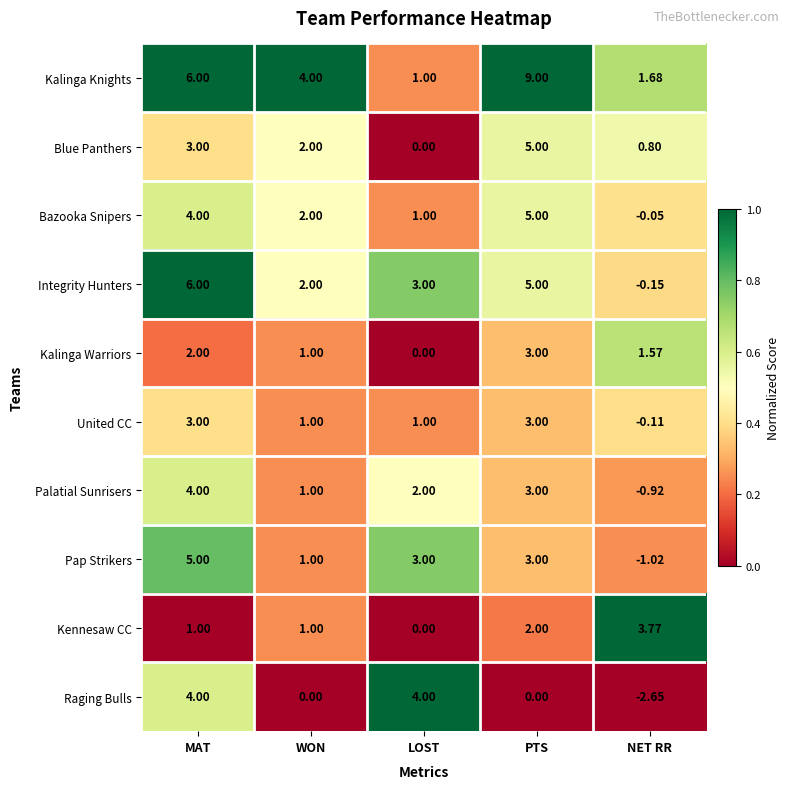

Where does the Bazooka Snipers series first go above 2?

MAT